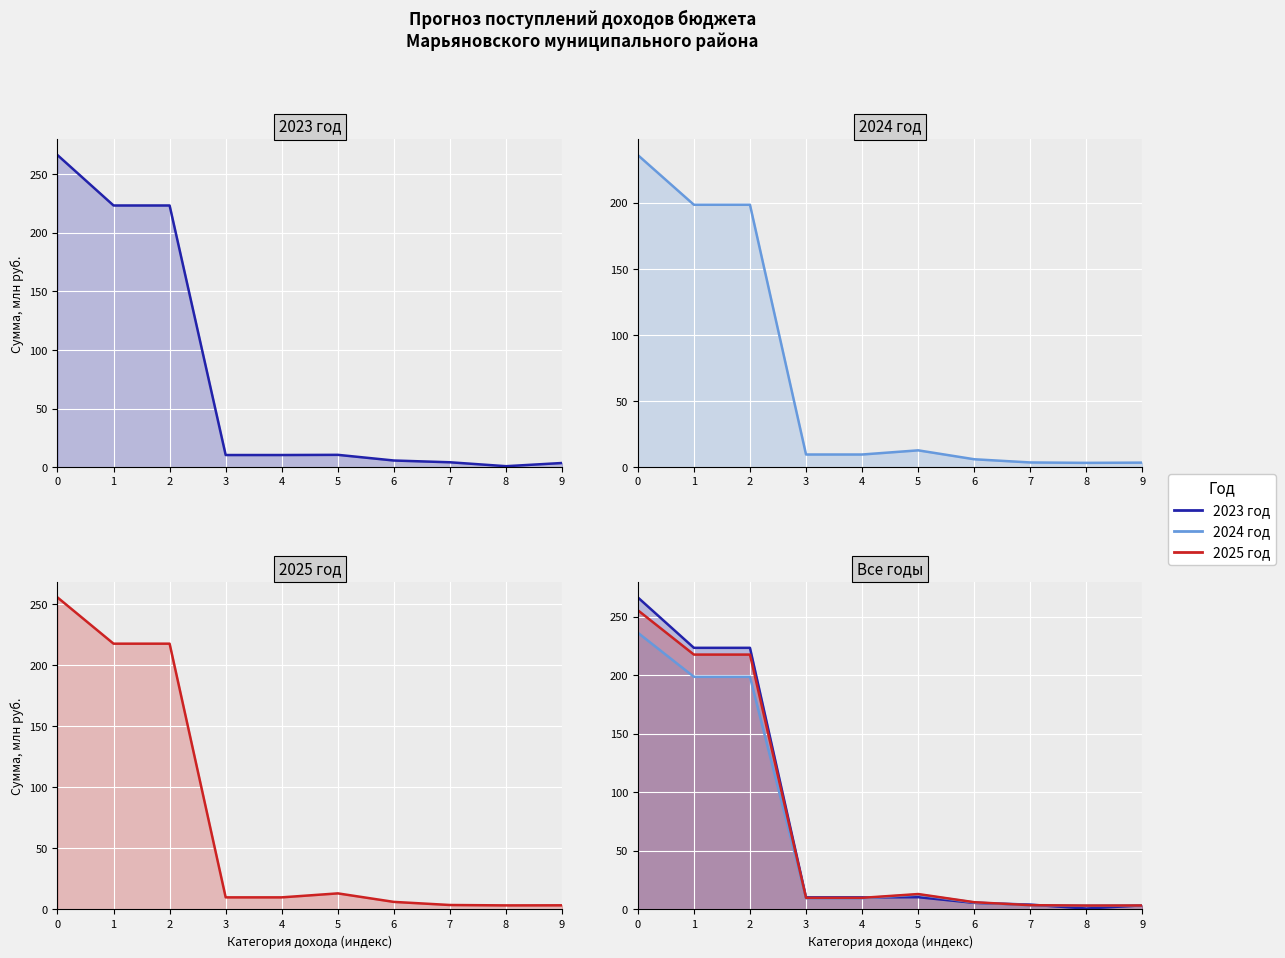

What is the maximum value shown in the chart?

266.4